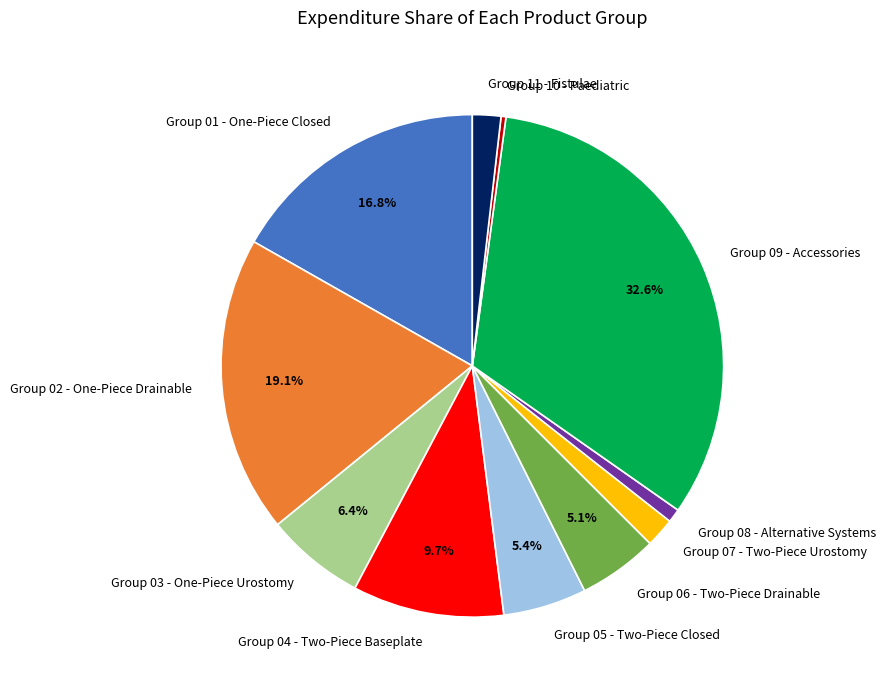

To the nearest percent, what portion does Group 08 - Alternative Systems represent?

1%